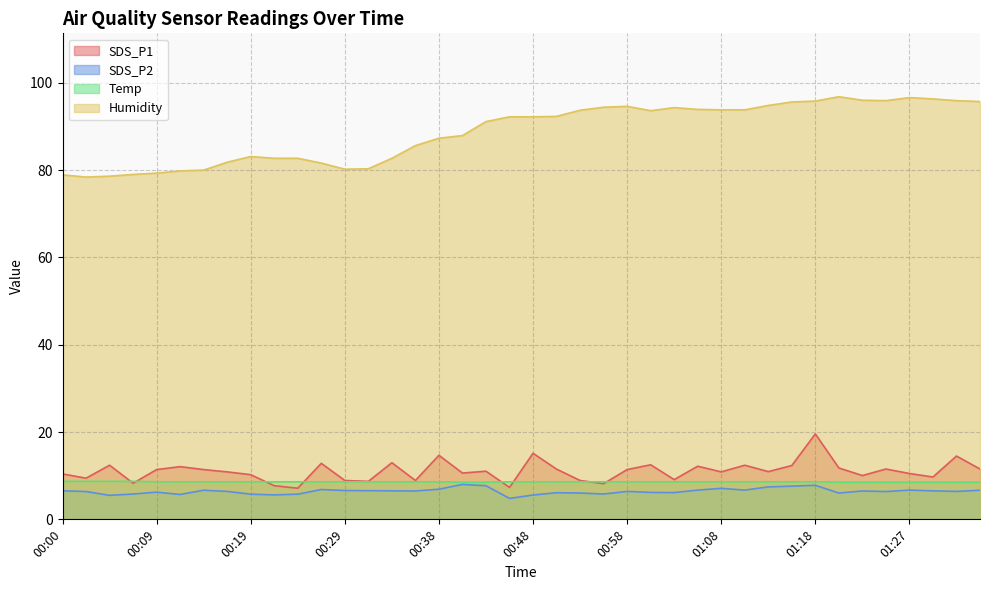

True or false: Humidity and SDS_P1 cross at least once.

False